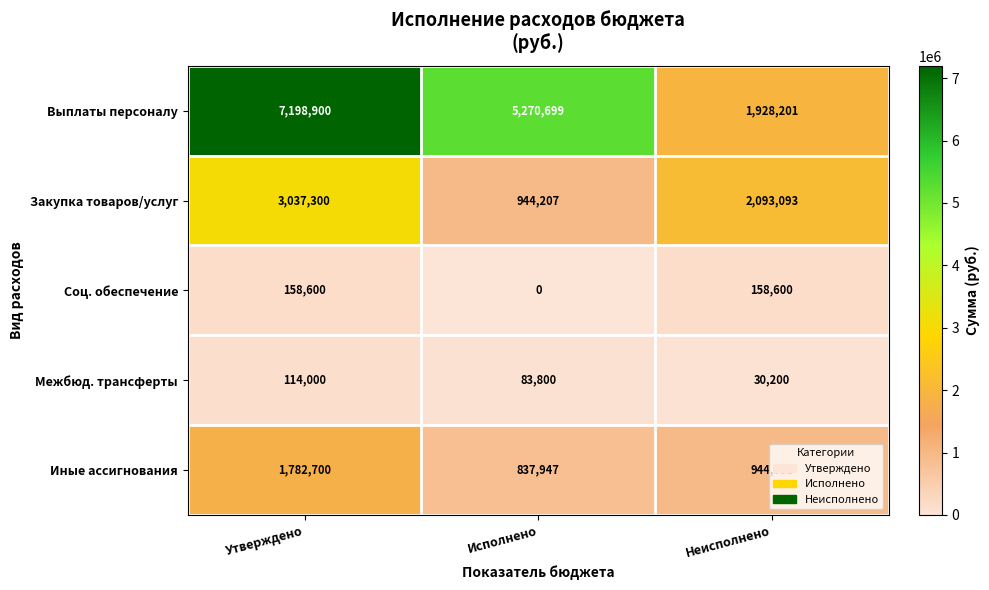

Is the value of Выплаты персоналу at Неисполнено greater than the value of Закупка товаров/услуг at Неисполнено?

No